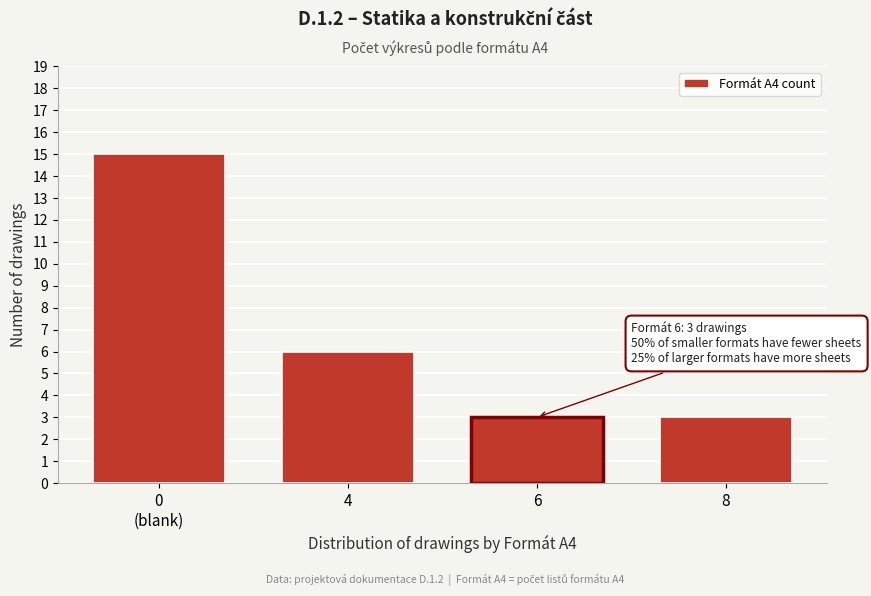

Reading left to right, what are all the values shown in this chart?

15	6	3	3